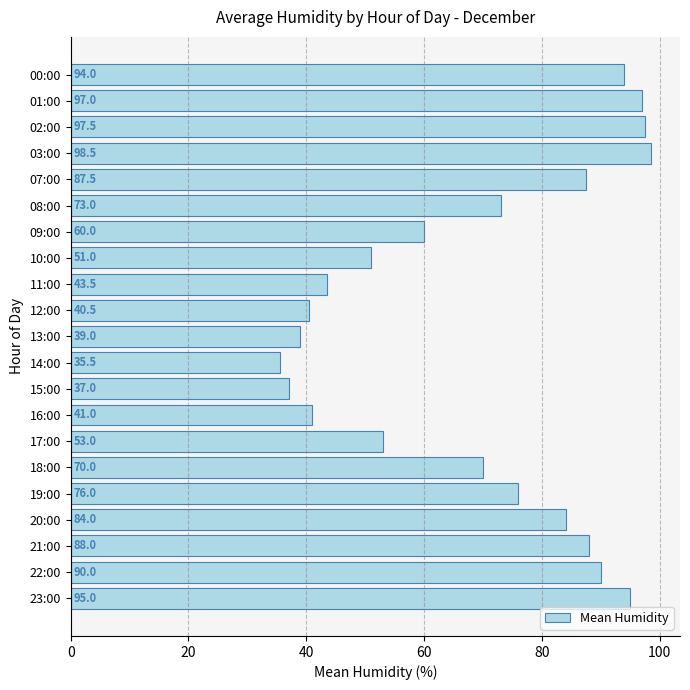

Where is the data nearest to the value 67?

18:00